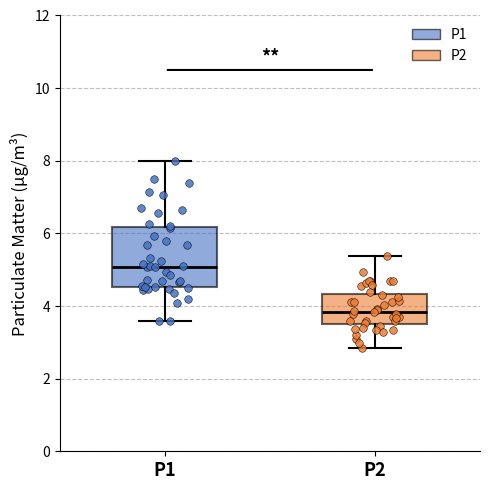

Reading left to right, read every box against the y-axis: the position of its median line, the range the box covers, and the ends of its whiskers. The values are not printed on the chart, so give them approximately, as read against the axis.

P1: median 5.0, box 4.6 to 6.2, whiskers 3.6 to 8.0
P2: median 3.8, box 3.6 to 4.4, whiskers 2.8 to 5.4